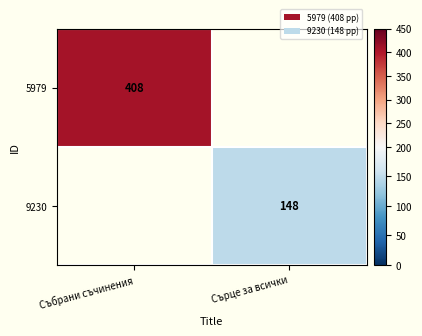

Is it true that 5979 equals 236 at Събрани съчинения?

False